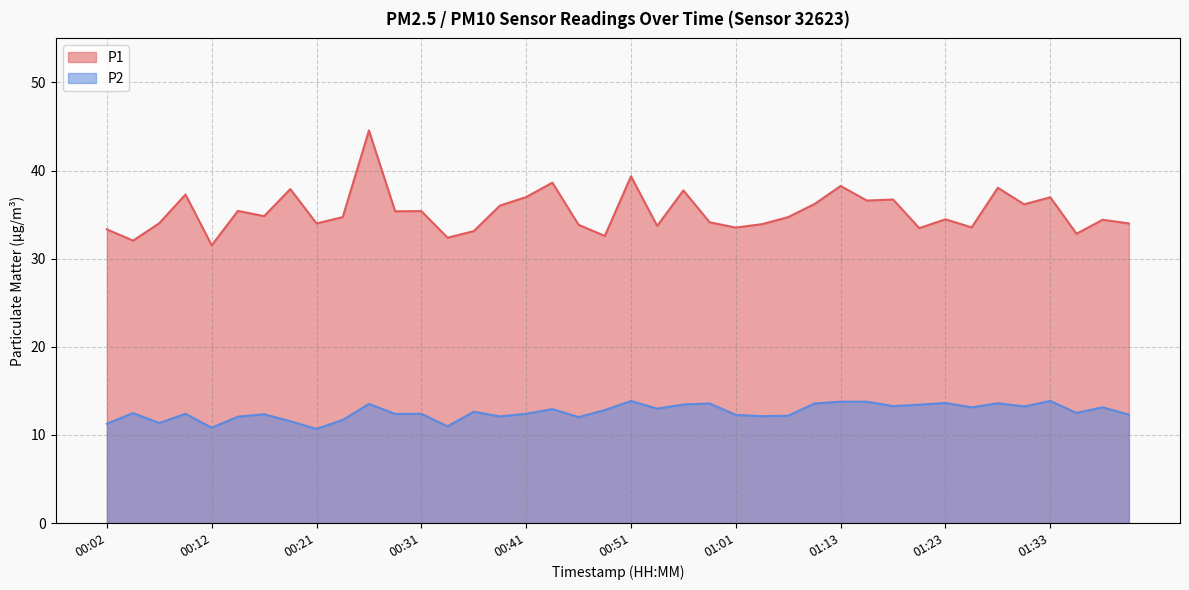

True or false: P2 and P1 intersect in this chart.

False